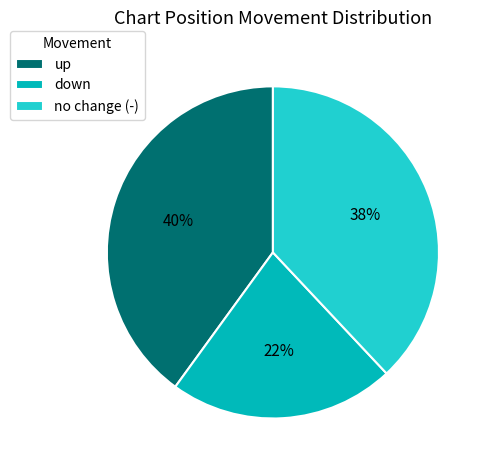

To the nearest percent, what is the average slice percentage?

33%